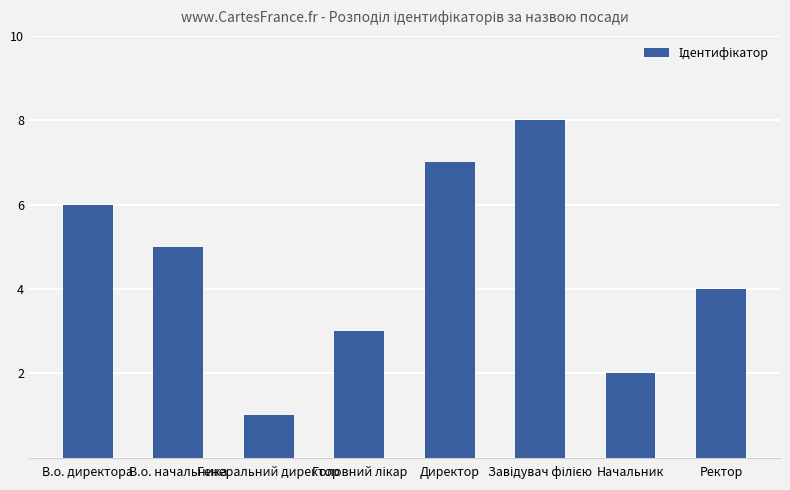

What is the difference between the second highest and minimum values?

6